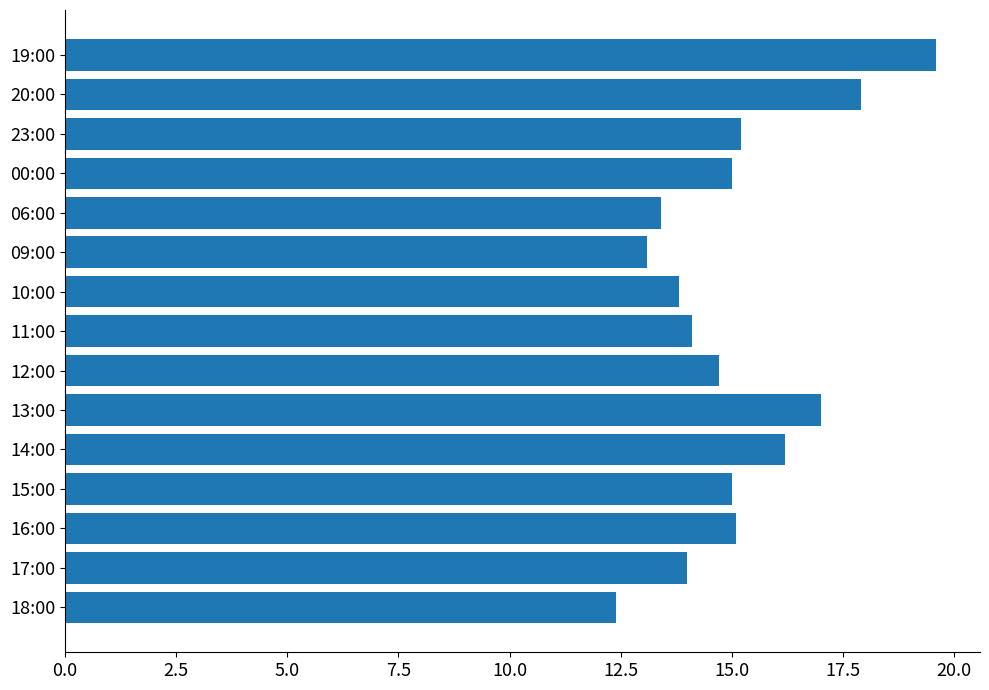

True or false: the data shows 15.2 at 23:00.

True